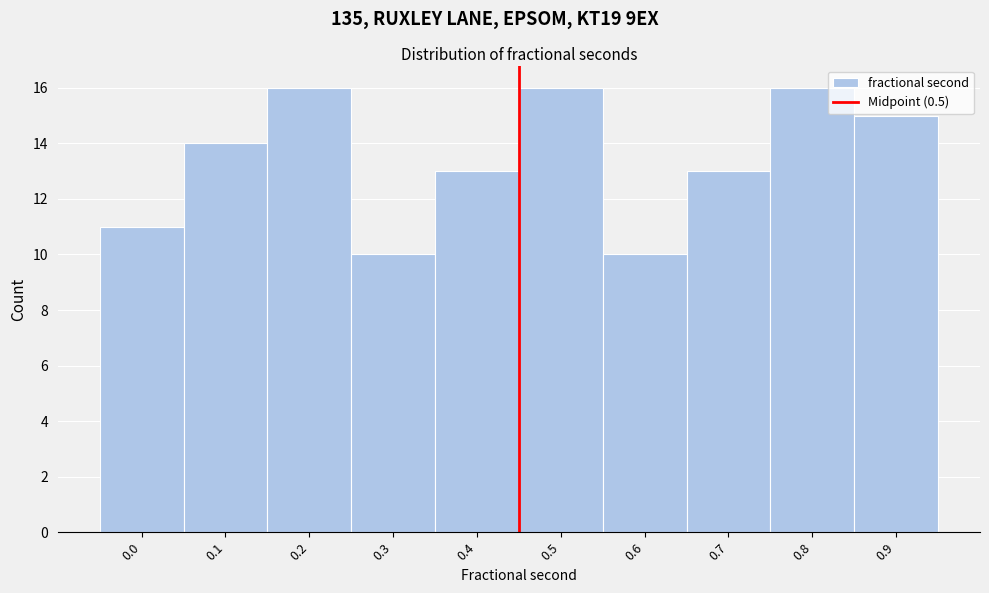

Reading left to right, what are all the values shown in this chart?

0.0=11	0.1=14	0.2=16	0.3=10	0.4=13	0.5=16	0.6=10	0.7=13	0.8=16	0.9=15